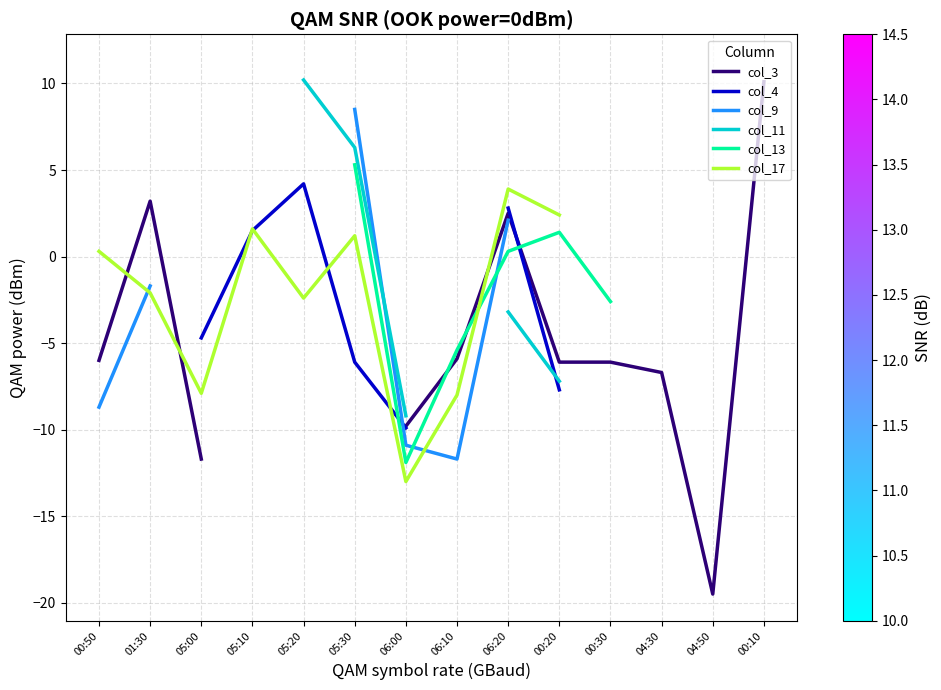

What is the label of the 4th point from the left?

05:10